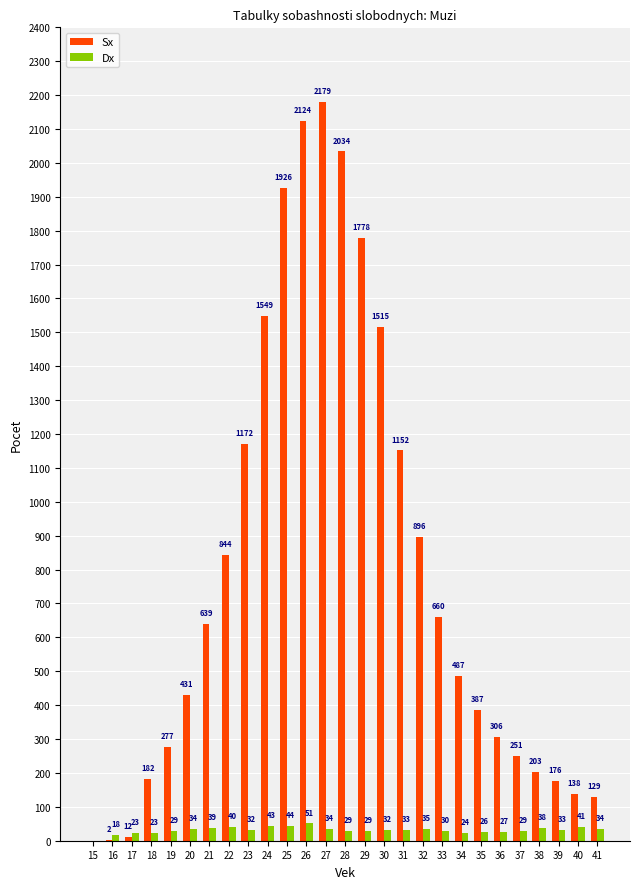

Between 34 and 38, which series saw the biggest shift?

Sx